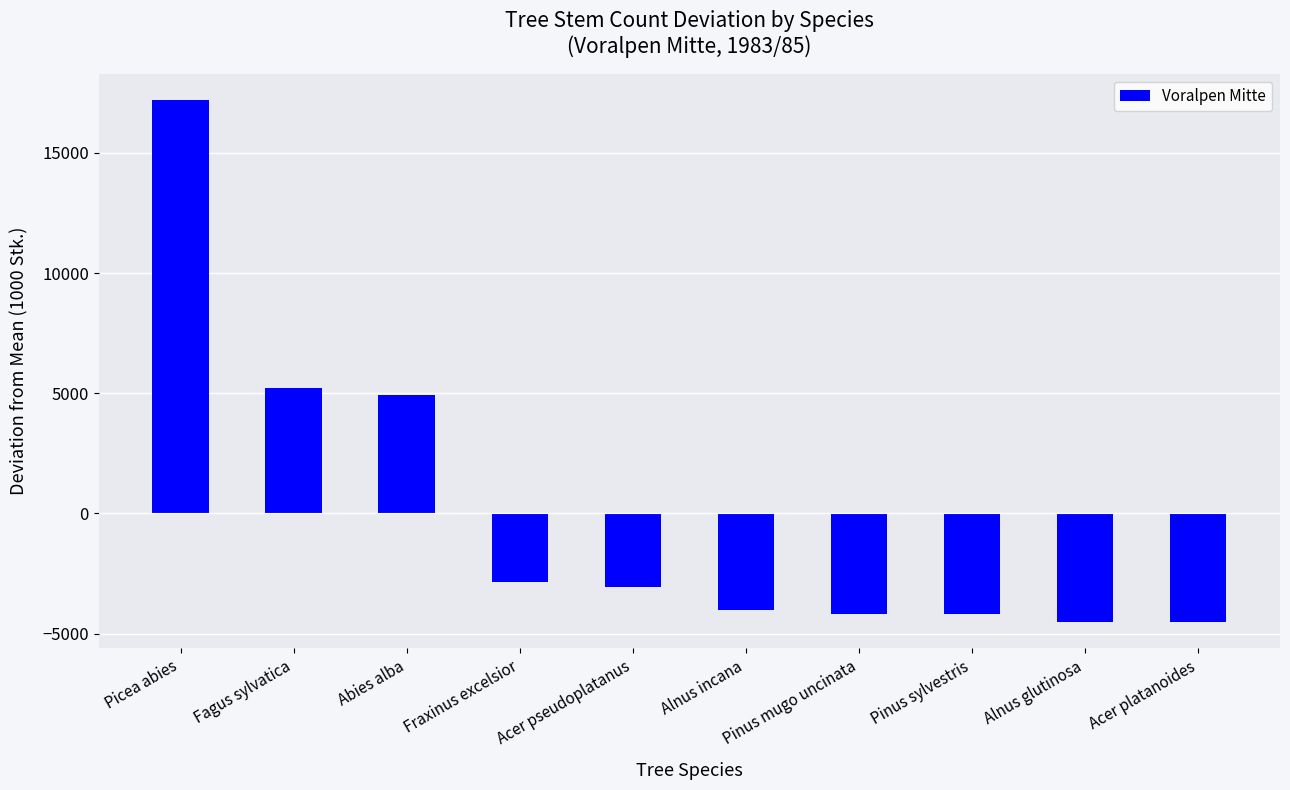

What is the difference between the maximum and minimum values?

21732.0